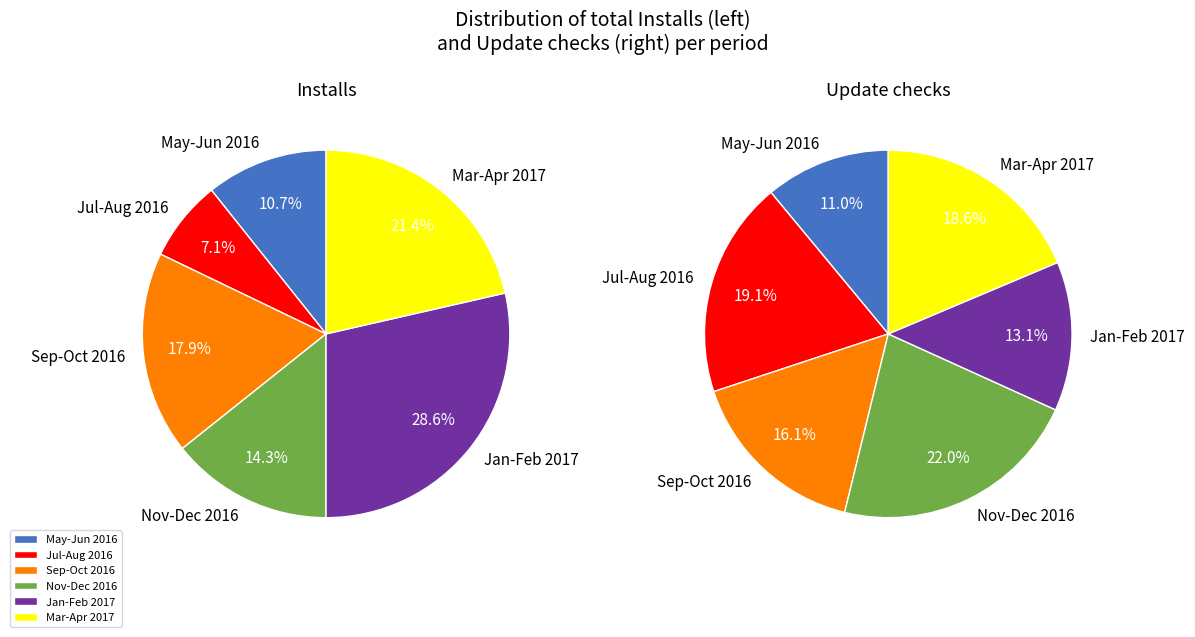

Do 2016-05-26 and 2016-05-25 together represent more than half of the pie?

No